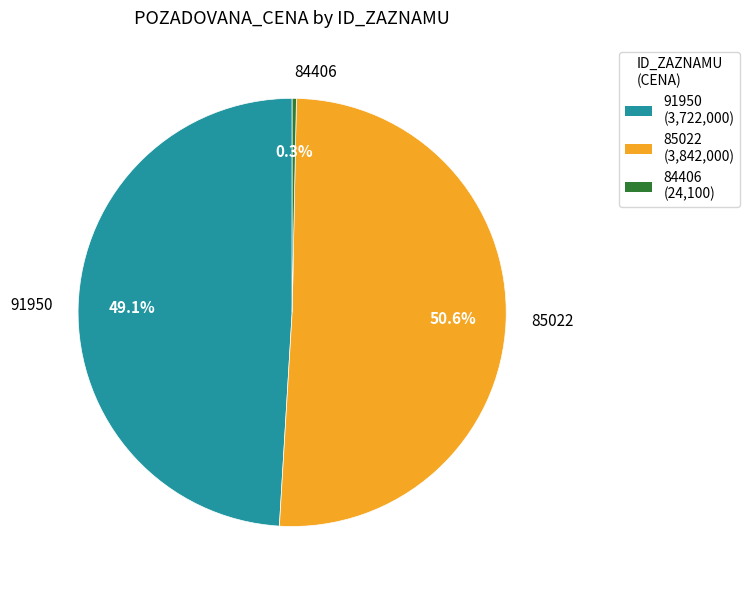

Does any single category account for the majority?

Yes